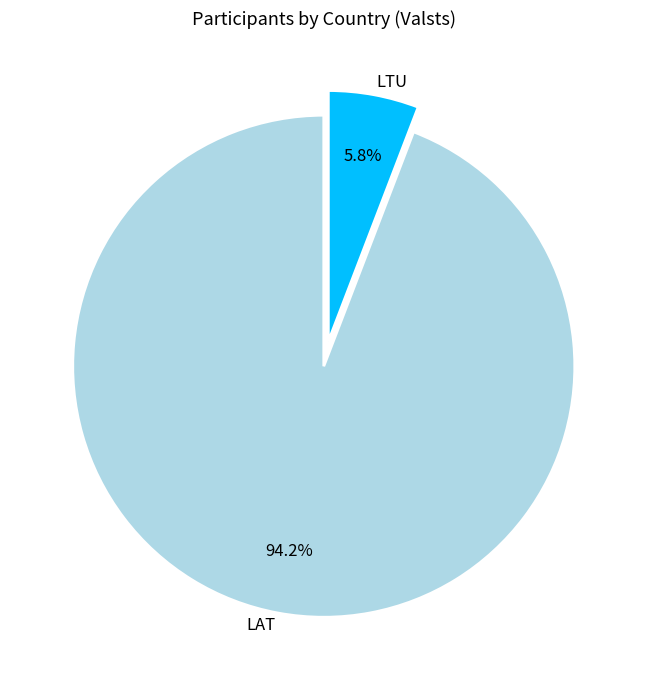

Approximately how many times larger is the value at LTU compared to LAT?

0.1